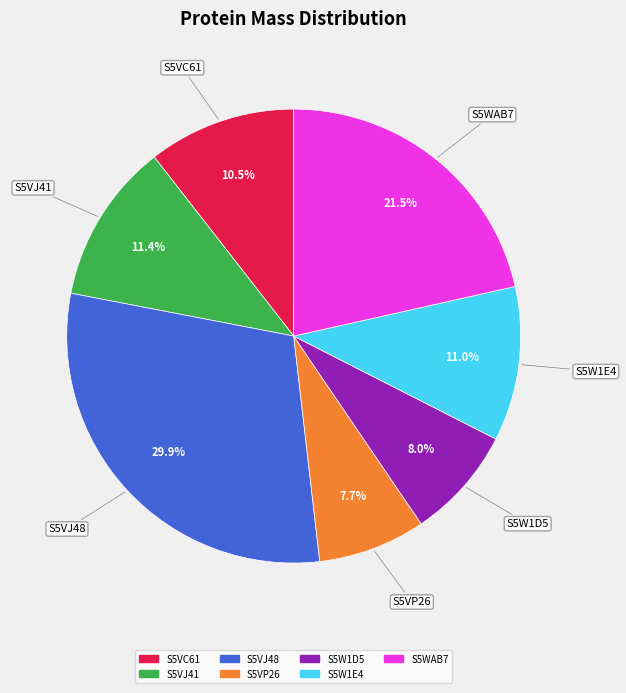

True or false: S5VJ48 accounts for 30% of the total.

True